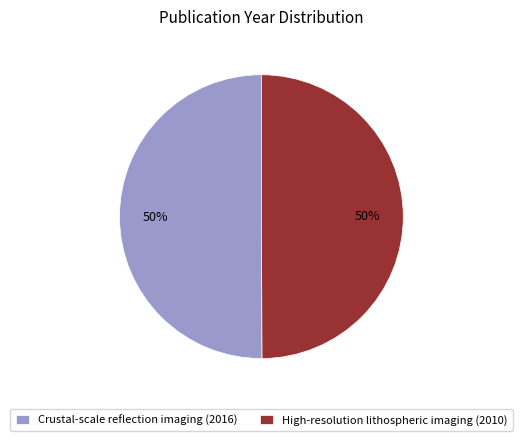

What is the ratio of the value at Crustal-scale reflection imaging (2016) to the value at High-resolution lithospheric imaging (2010)?

1.0